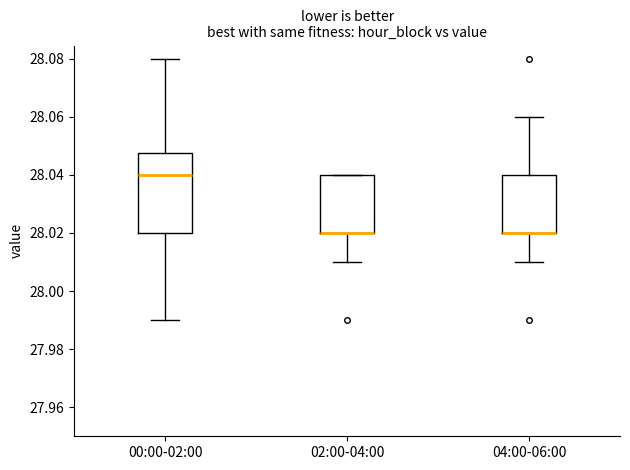

Where does the median line of the box for 00:00-02:00 sit on the y-axis? The values are not printed on the chart, so give them approximately, as read against the axis.

28.040